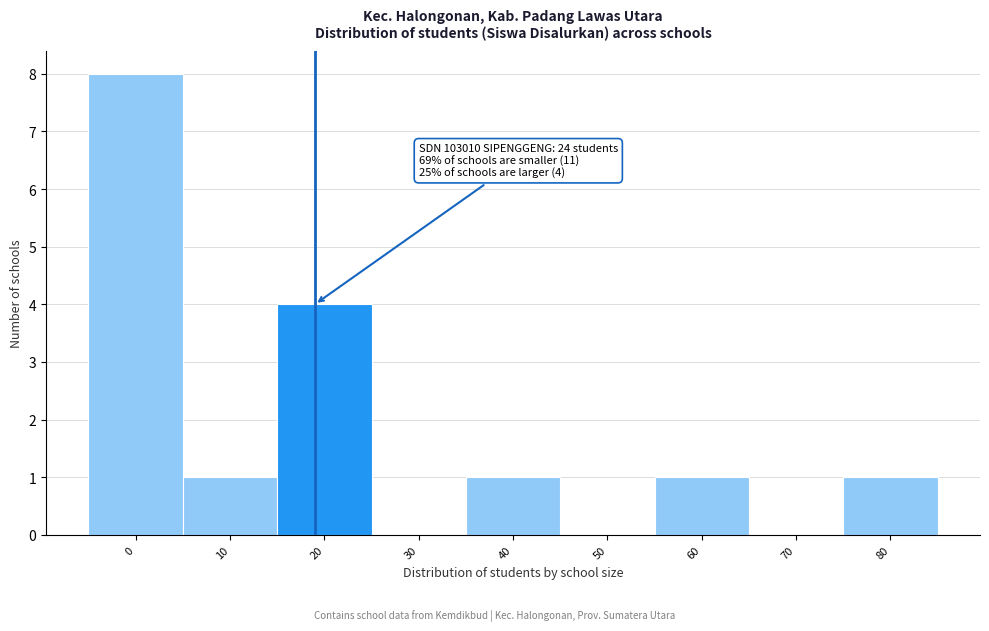

Reading left to right, extract all data points from this chart.

0=8	10=1	20=4	30=0	40=1	50=0	60=1	70=0	80=1